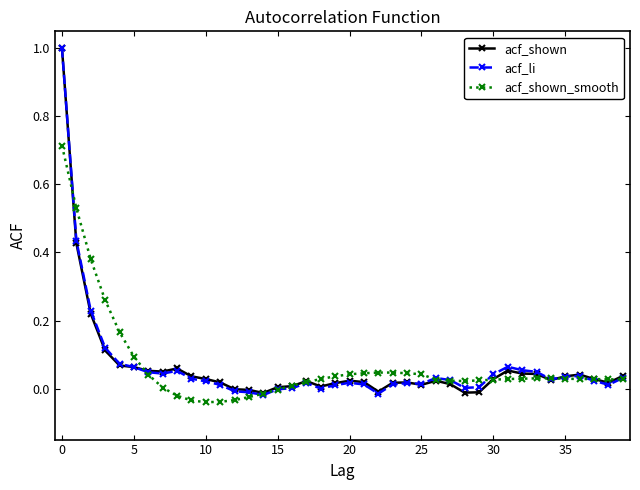

Count the number of data series in this chart.

3